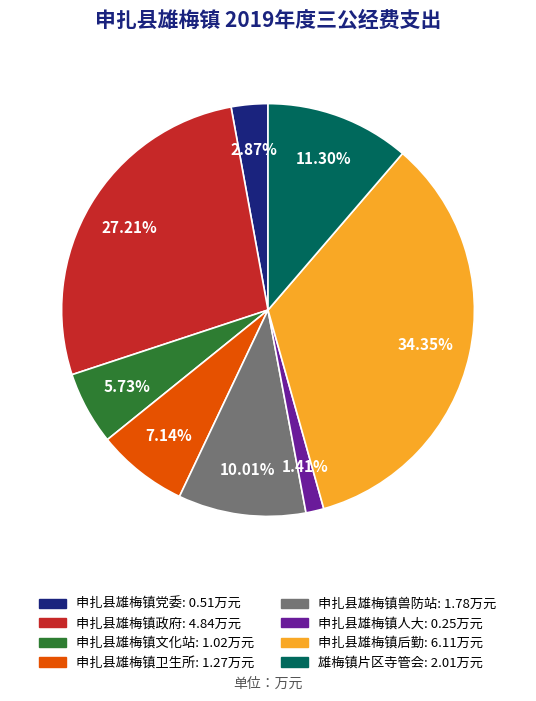

What is the total percentage of 申扎县雄梅镇兽防站 and 申扎县雄梅镇党委?

12.9%